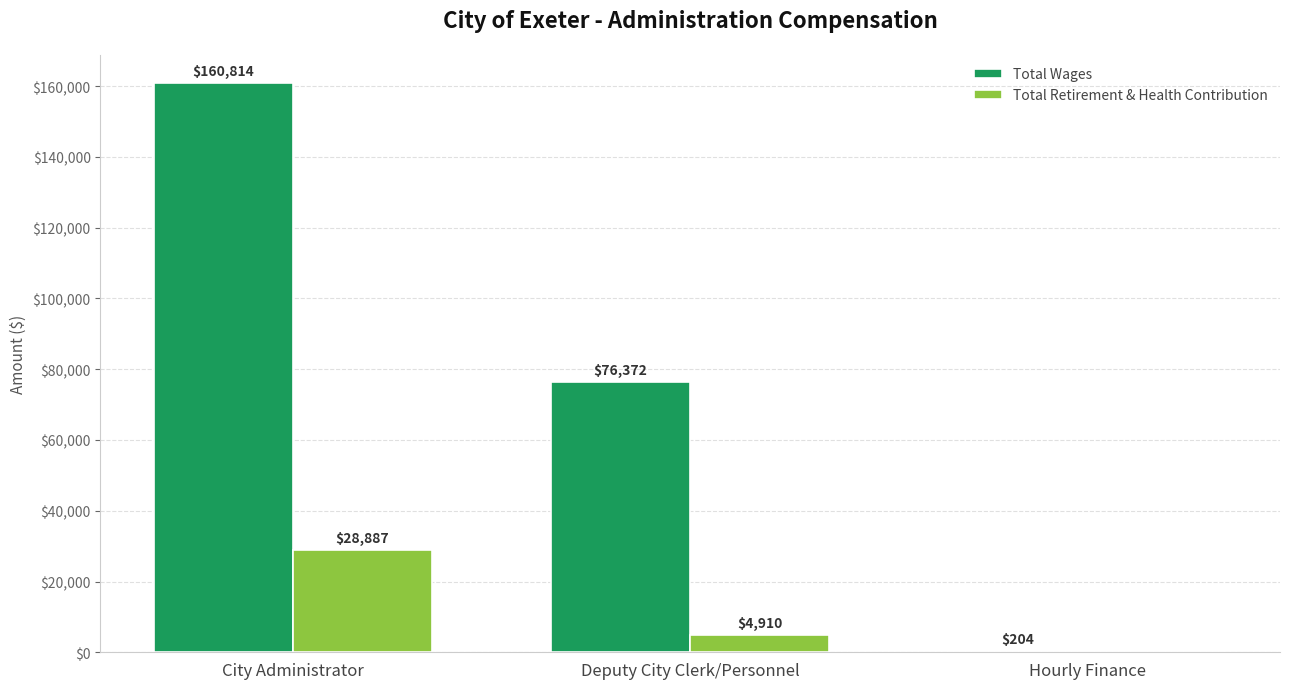

Reading left to right, what are all the values shown in this chart?

Total Wages: 160814	76372	204
Total Retirement & Health Contribution: 28887	4910	0